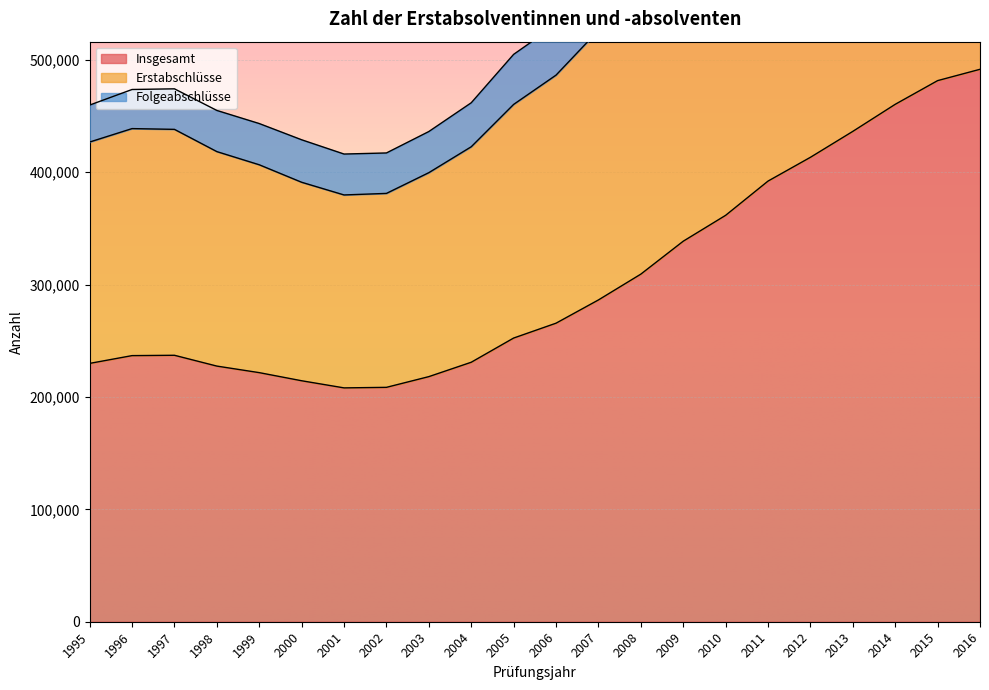

What is the average value of the Erstabschlüsse series?

544518